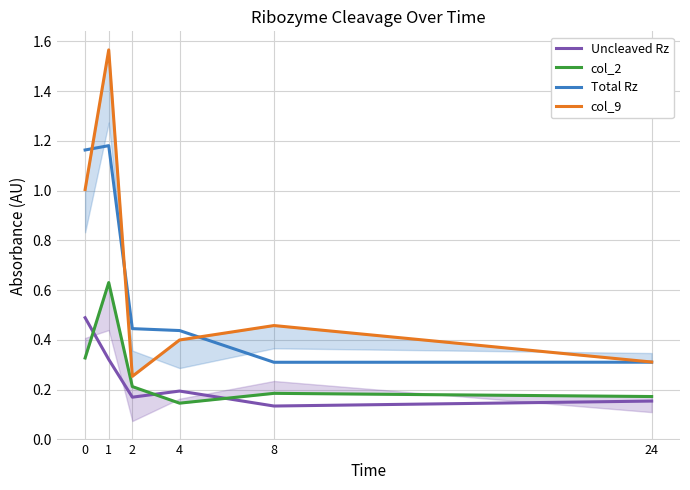

Is it true that Uncleaved Rz equals 0.2 at 2?

True